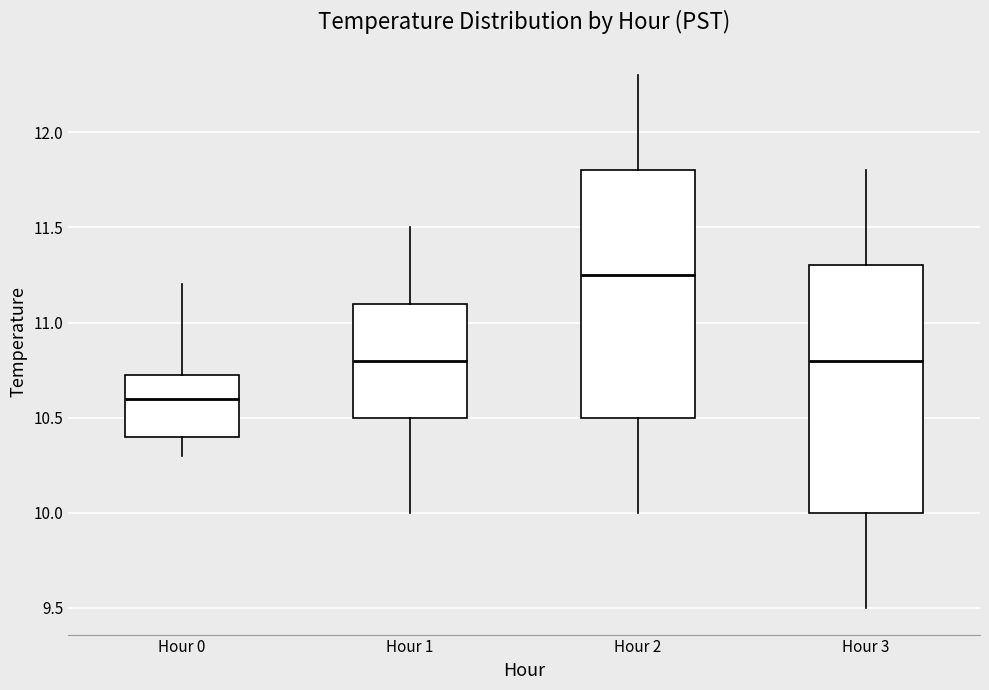

Where is the upper edge of the box for Hour 1 on the y-axis? The values are not printed on the chart, so give them approximately, as read against the axis.

11.10